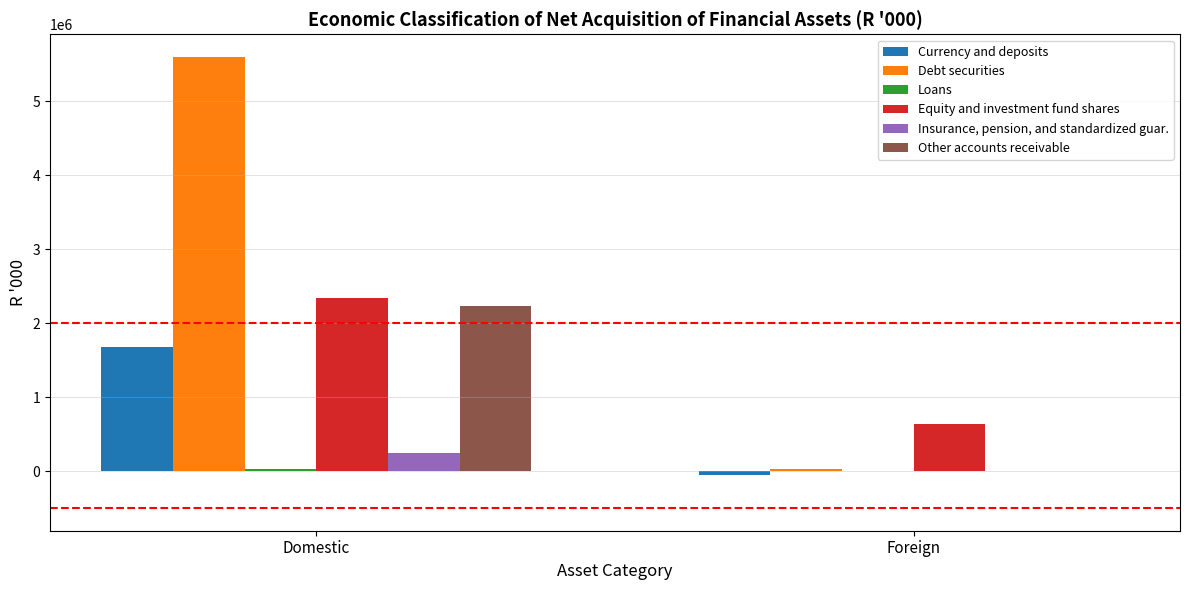

What is the total value across all series at Foreign?

619356